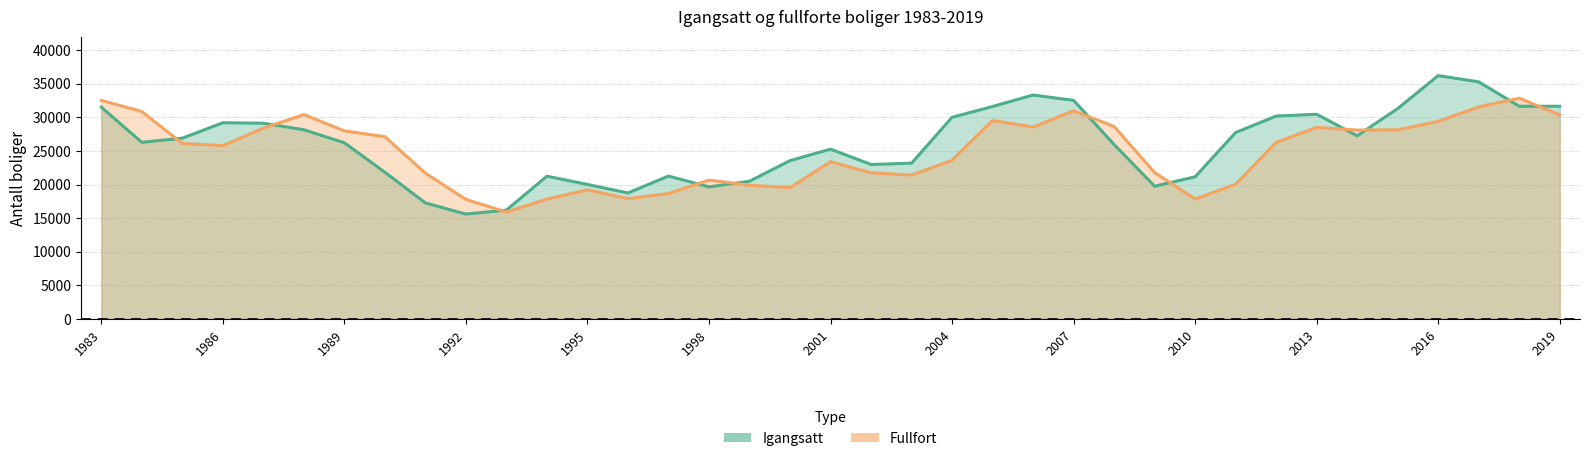

What is the difference between the highest and lowest values at 2017?

3716